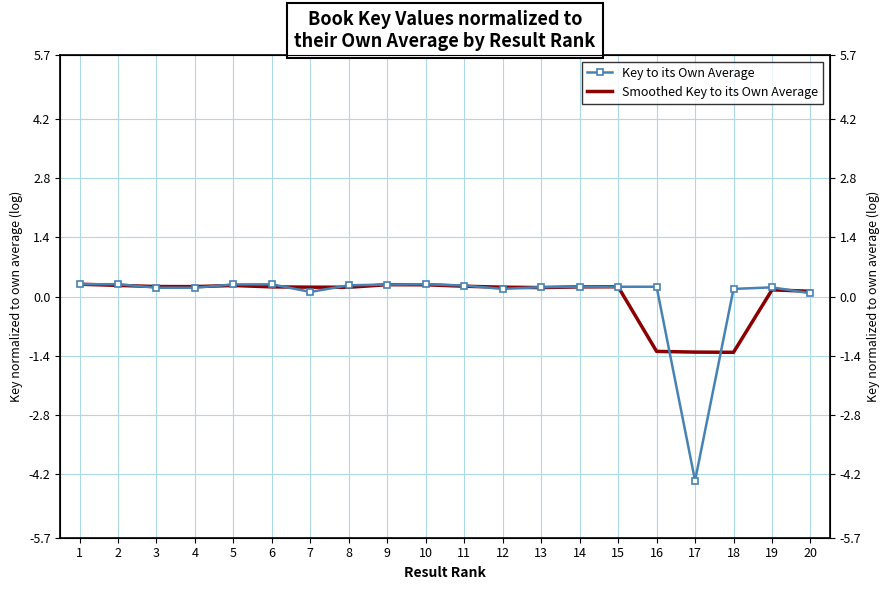

What is the difference between the maximum and second lowest values in the Key to its Own Average series?

0.2